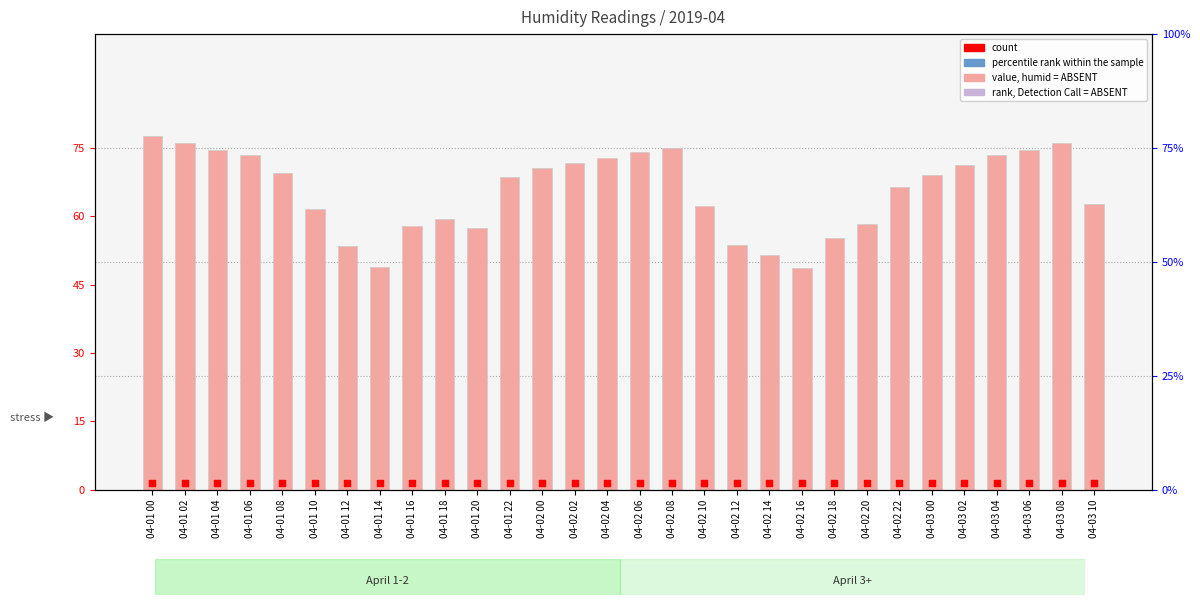

Which series has the largest Y range (max minus min)?

value, humid